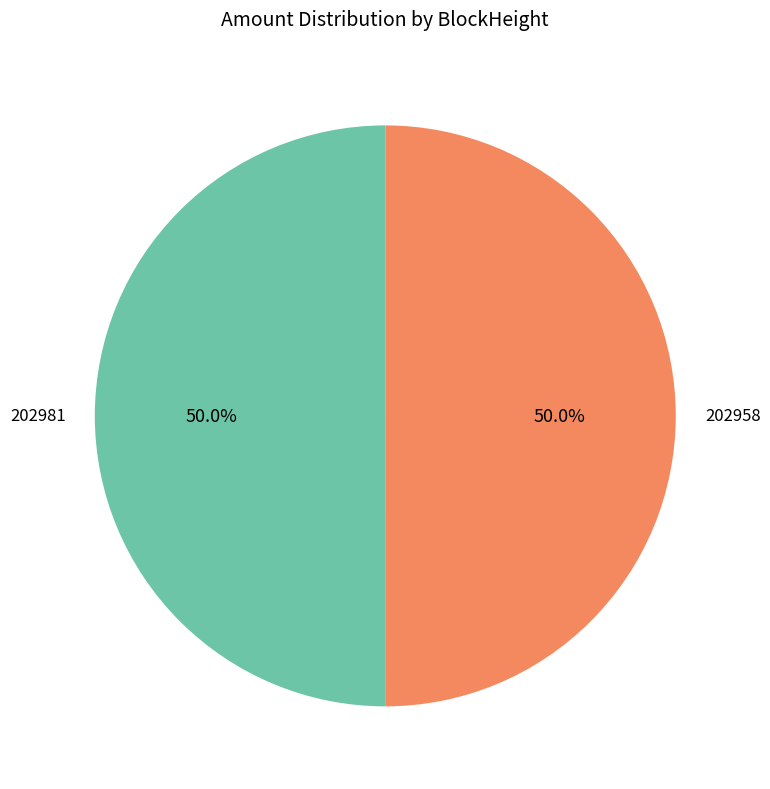

Is the sum of 202958 and 202981 greater than half?

Yes